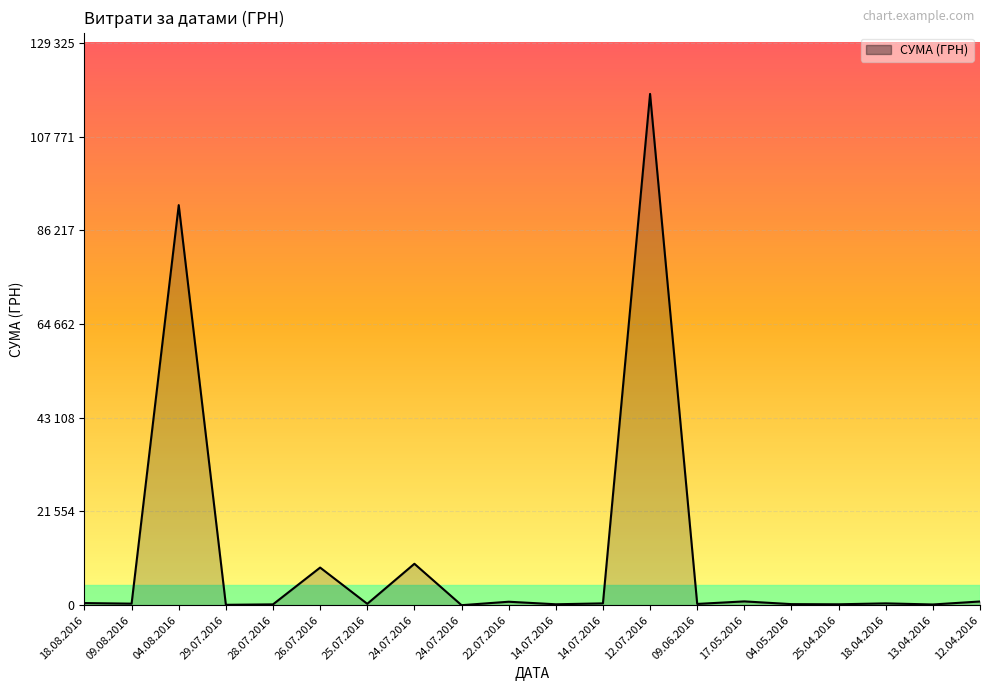

What is the maximum value shown in the chart?

117568.8